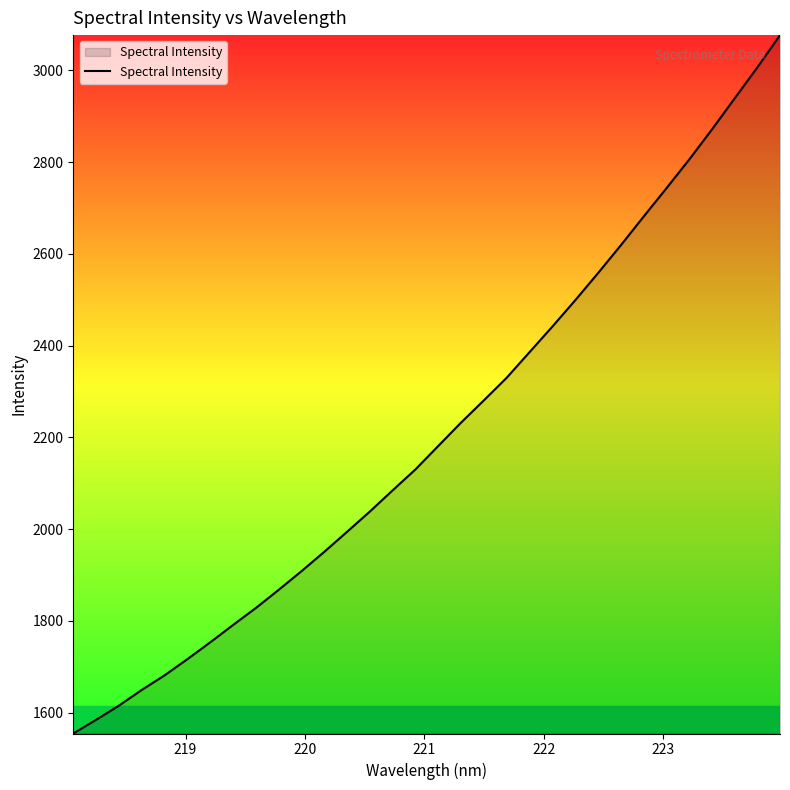

What is the smallest value displayed?

1554.6